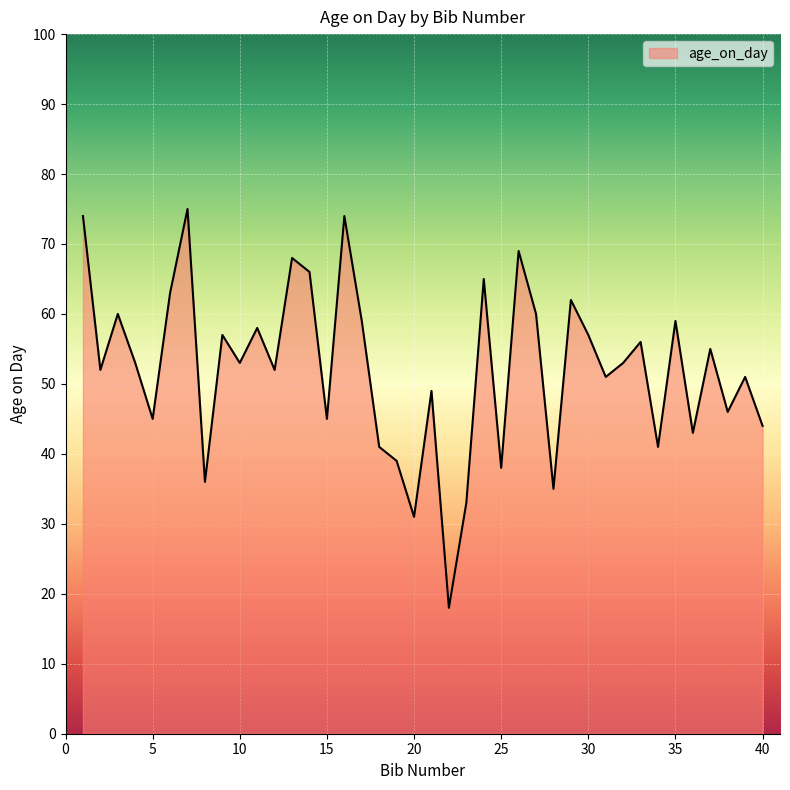

What is the smallest value displayed?

18